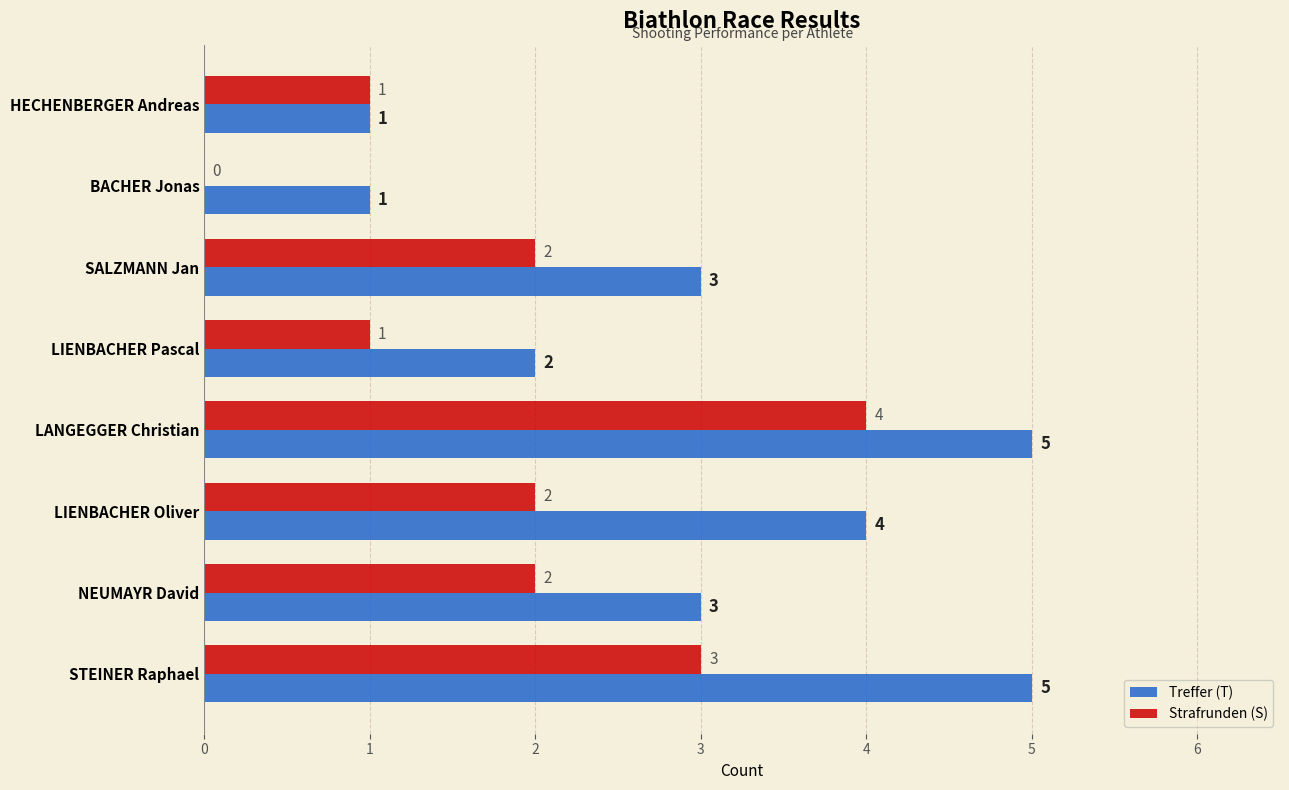

How many categories are shown in the chart?

8